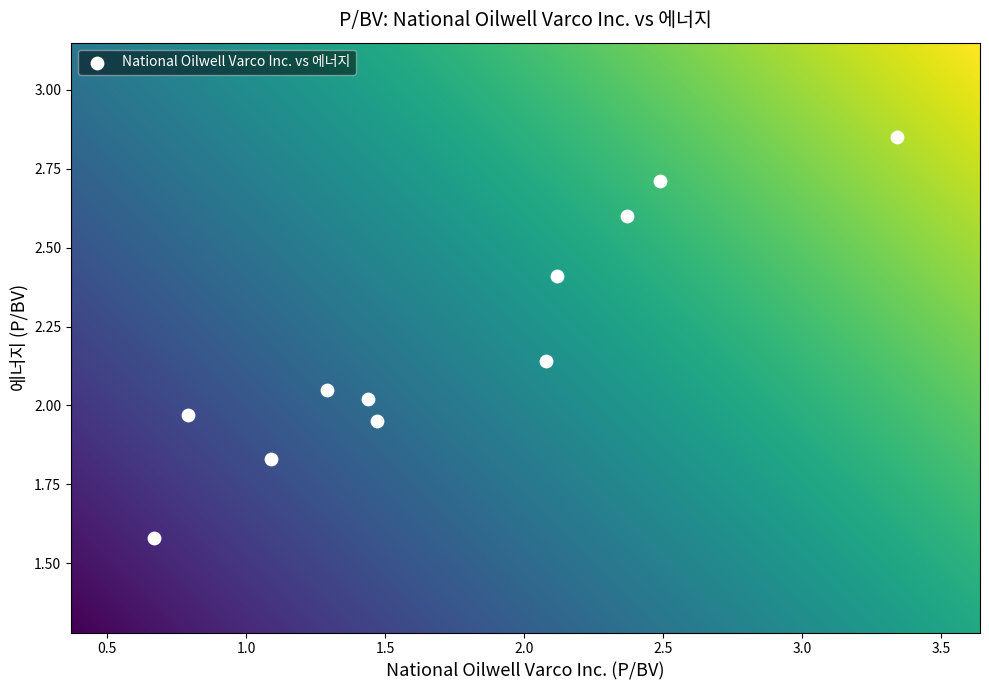

What is the average Y value?

2.2